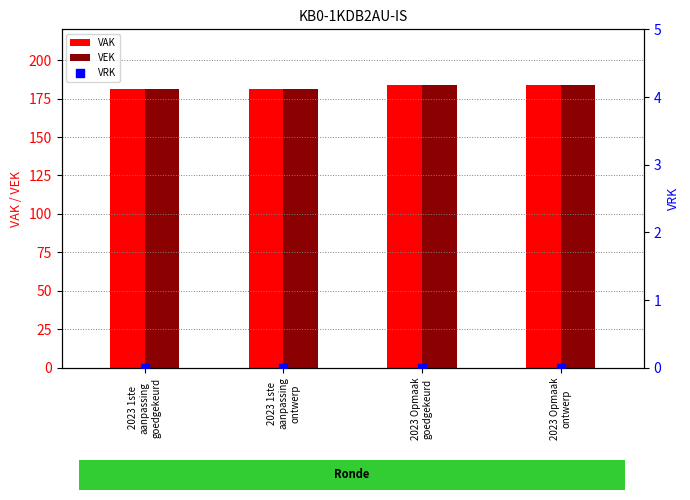

At how many categories does at least one series exceed 120?

4